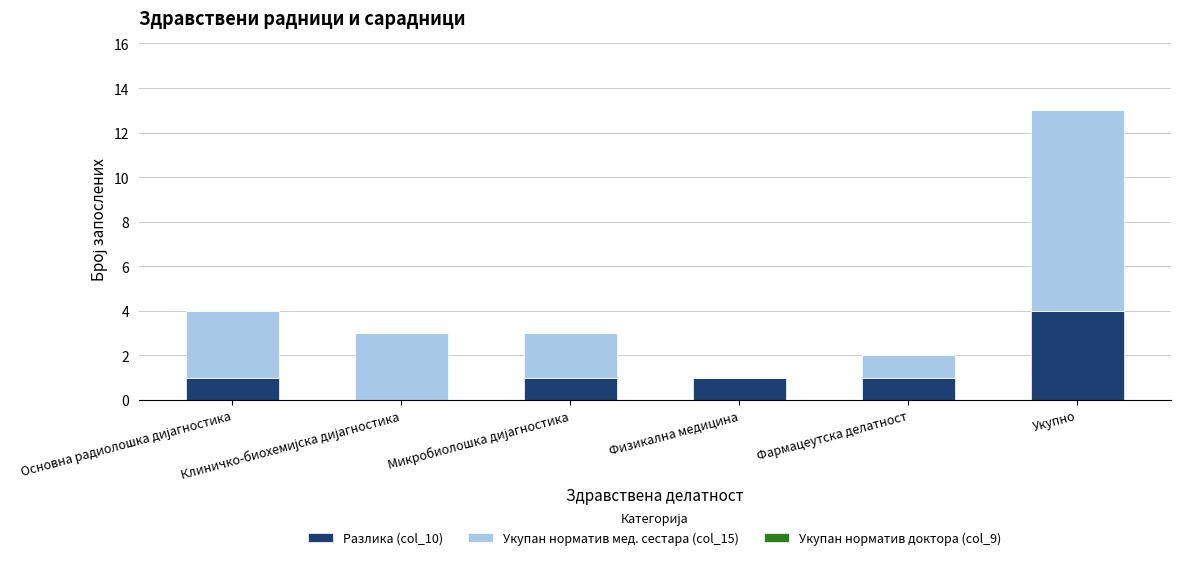

Count the number of data series in this chart.

2